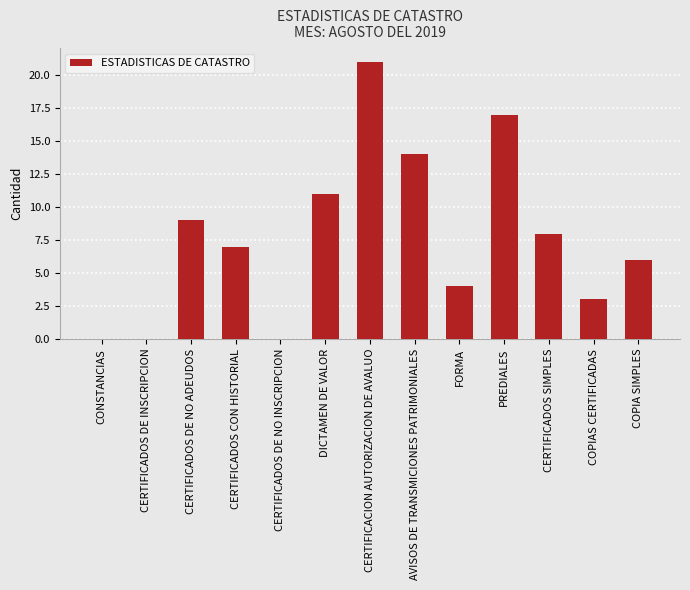

What is the difference between the values at COPIA SIMPLES and CERTIFICADOS SIMPLES?

2